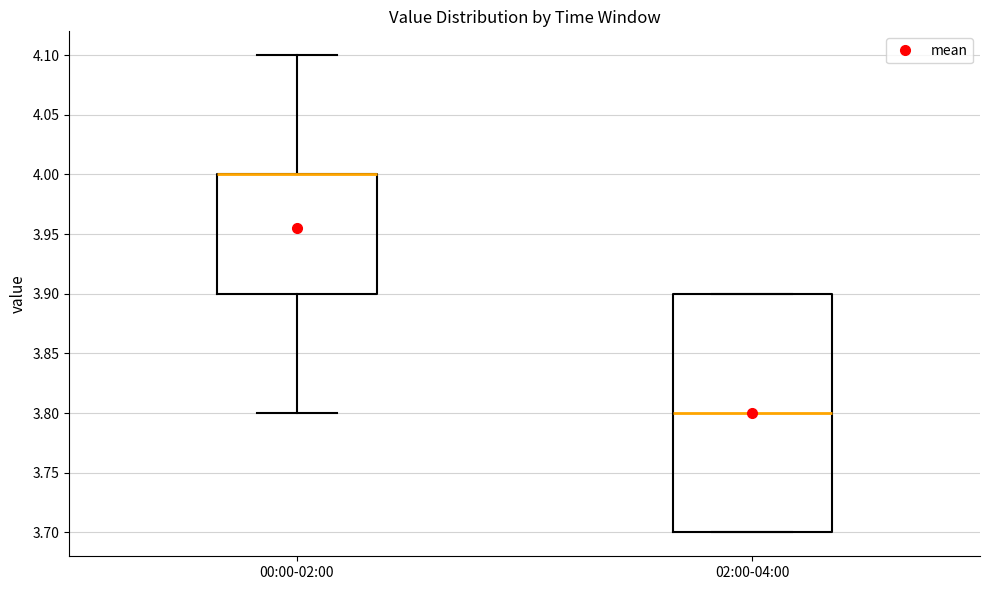

Reading left to right, read every box against the y-axis: the position of its median line, the range the box covers, and the ends of its whiskers. The values are not printed on the chart, so give them approximately, as read against the axis.

00:00-02:00: median 4.0 (drawn on the box's upper edge), box 3.9 to 4.0, whiskers 3.8 to 4.1
02:00-04:00: median 3.8, box 3.7 to 3.9, whiskers 3.7 to 3.9